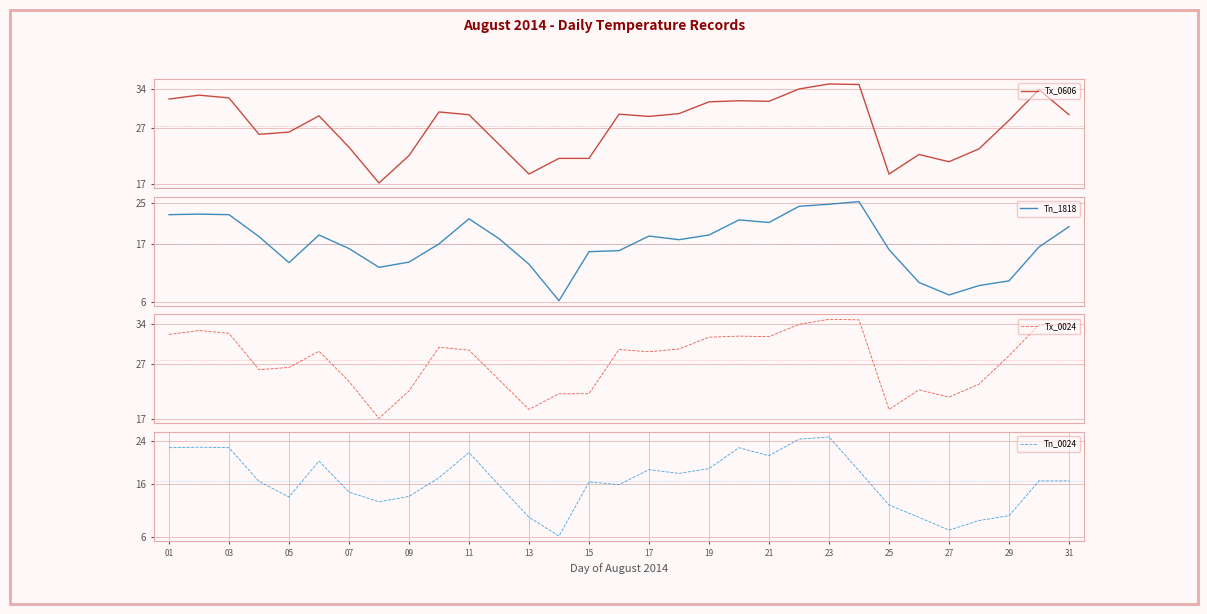

What is the difference between the second highest and second lowest values in the Tx_0024 series?

16.0